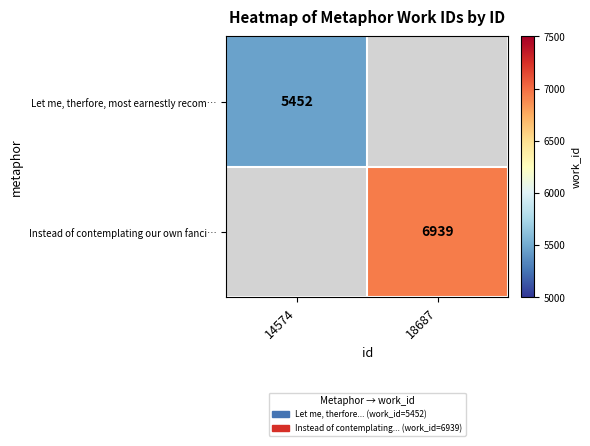

The value of Instead of contemplating our own fanci… at 18687 is 6939. True or false?

True